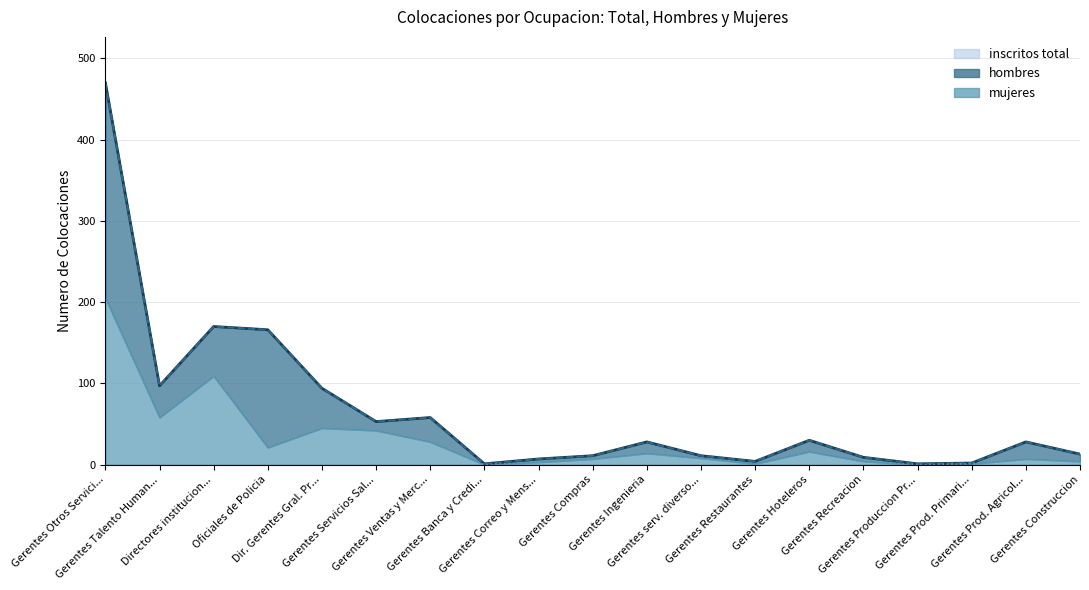

How many values in the mujeres series exceed 8?

9